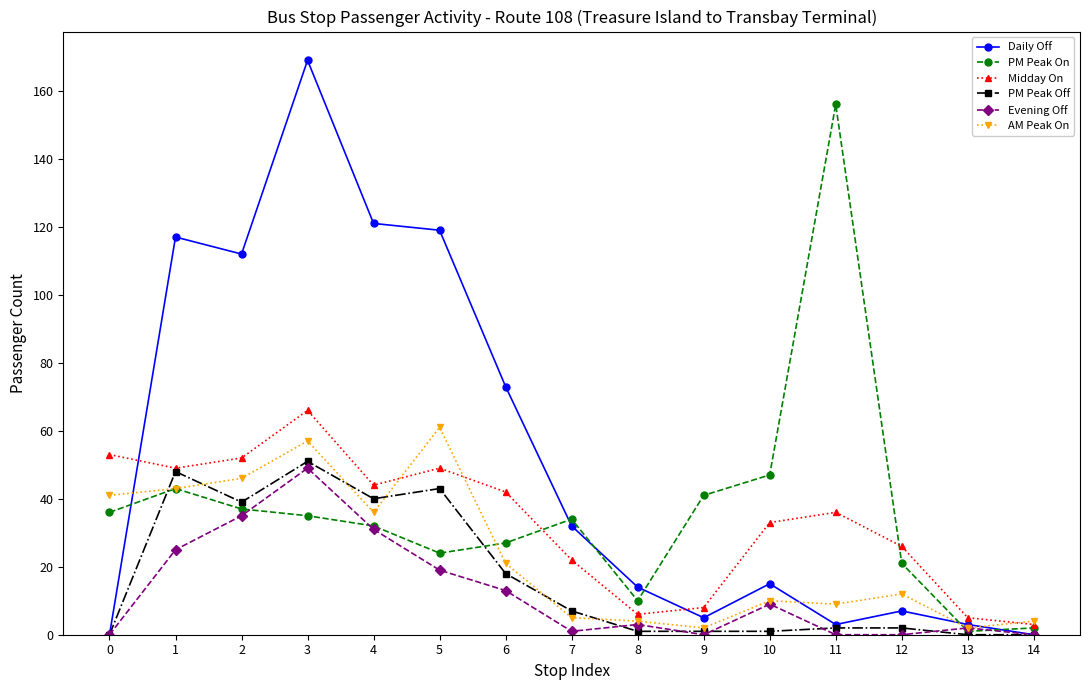

Reading left to right, transcribe all the data shown in this chart.

Daily Off: 0	117	112	169	121	119	73	32	14	5	15	3	7	3	0
PM Peak On: 36	43	37	35	32	24	27	34	10	41	47	156	21	1	2
Midday On: 53	49	52	66	44	49	42	22	6	8	33	36	26	5	3
PM Peak Off: 0	48	39	51	40	43	18	7	1	1	1	2	2	0	0
Evening Off: 0	25	35	49	31	19	13	1	3	0	9	0	0	2	0
AM Peak On: 41	43	46	57	36	61	21	5	4	2	10	9	12	2	4